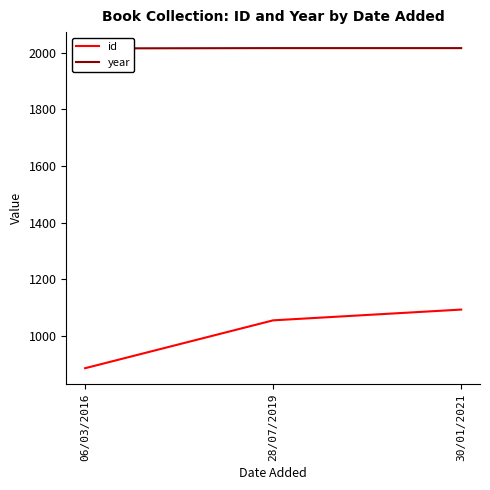

At which label is id closest to 989?

28/07/2019